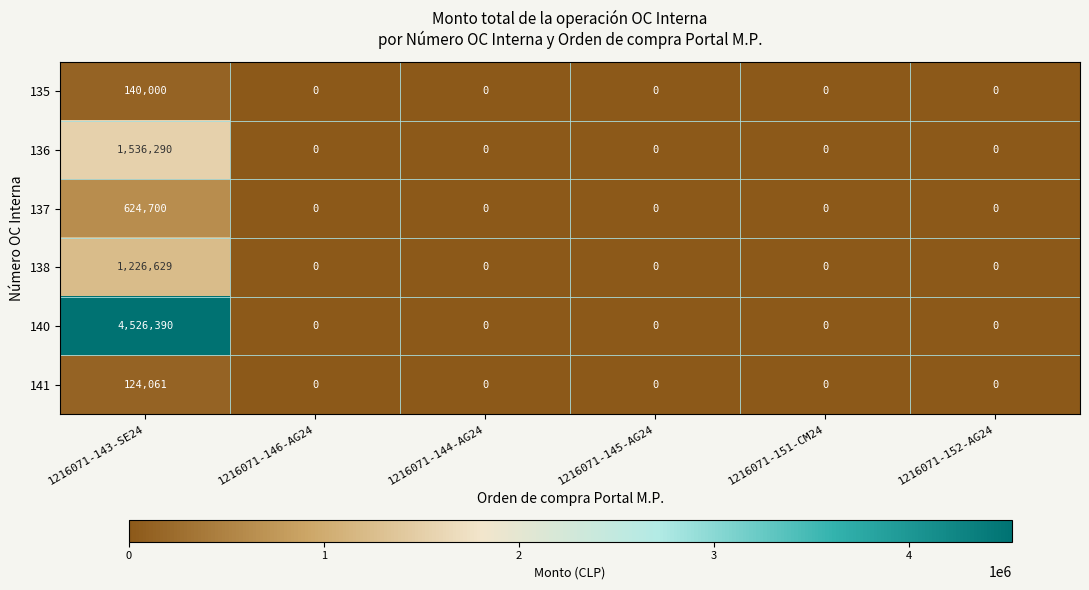

Rank the series by their maximum value, from highest to lowest.

140, 136, 138, 137, 135, 141